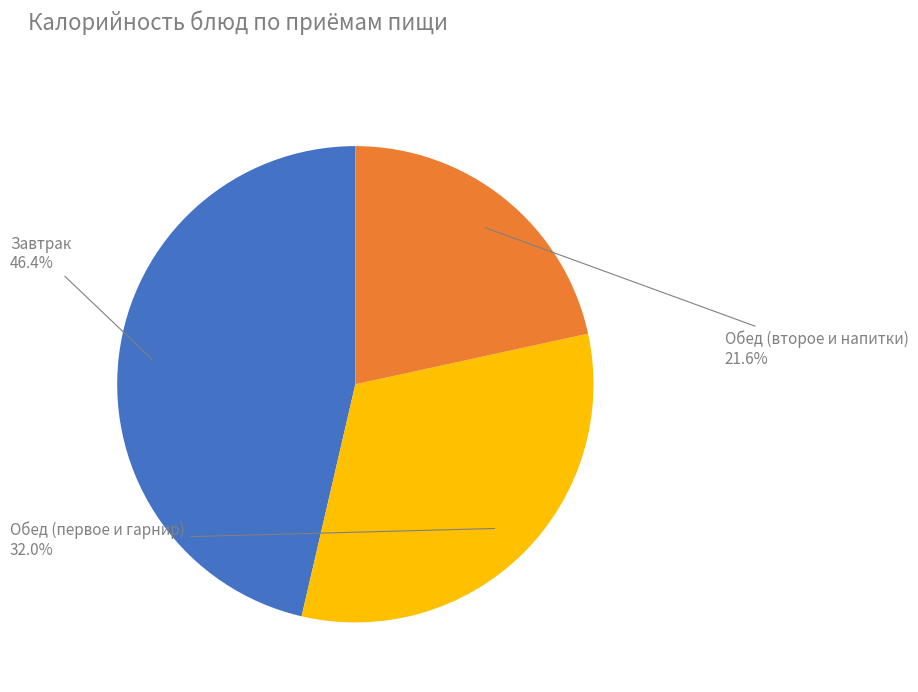

Rank the categories by value from lowest to highest.

Обед (второе и напитки), Обед (первое и гарнир), Завтрак